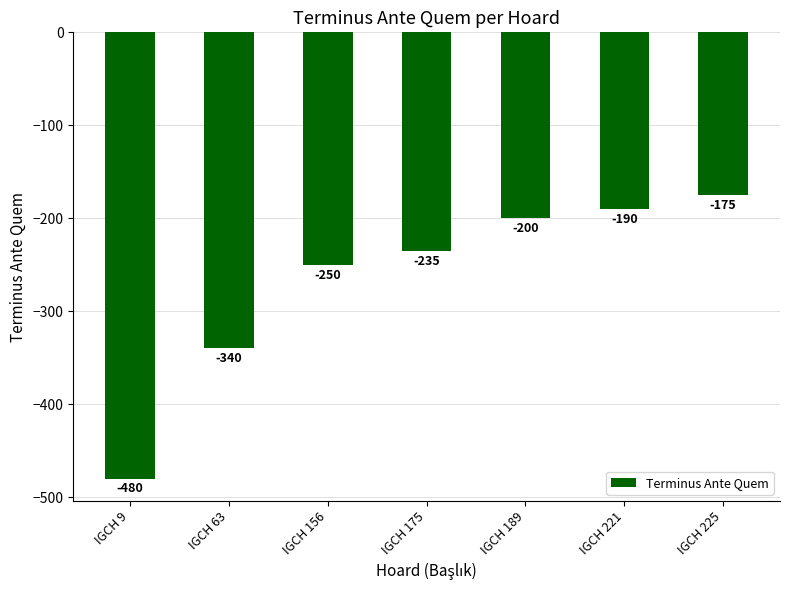

Rank the categories by value from lowest to highest.

IGCH 9, IGCH 63, IGCH 156, IGCH 175, IGCH 189, IGCH 221, IGCH 225